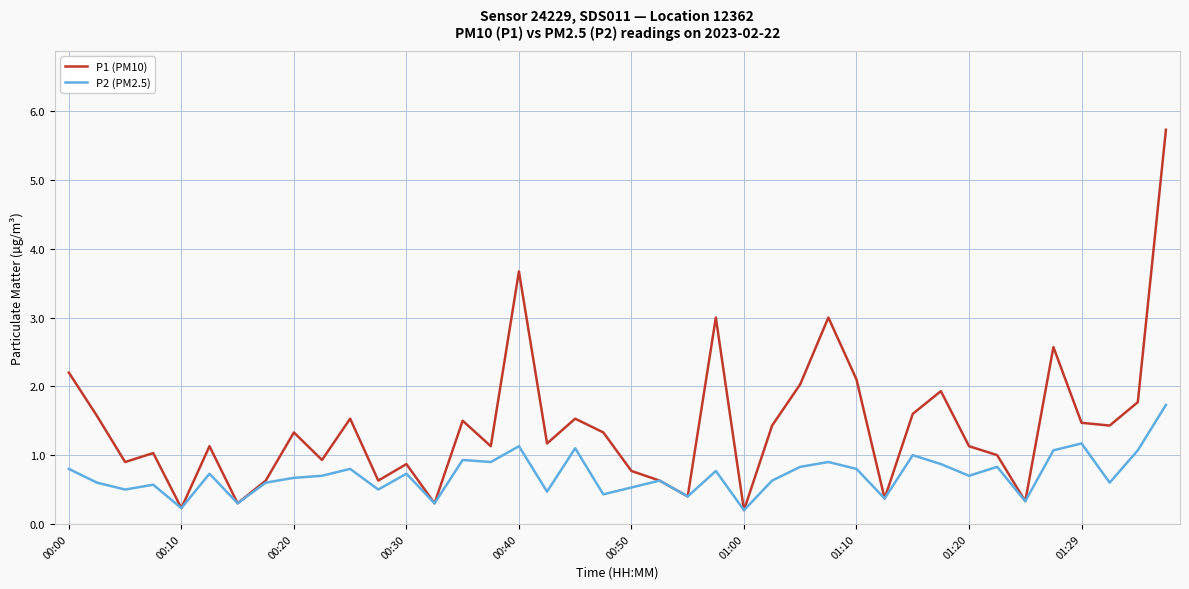

Which series has the largest total across all categories?

P1 (PM10)